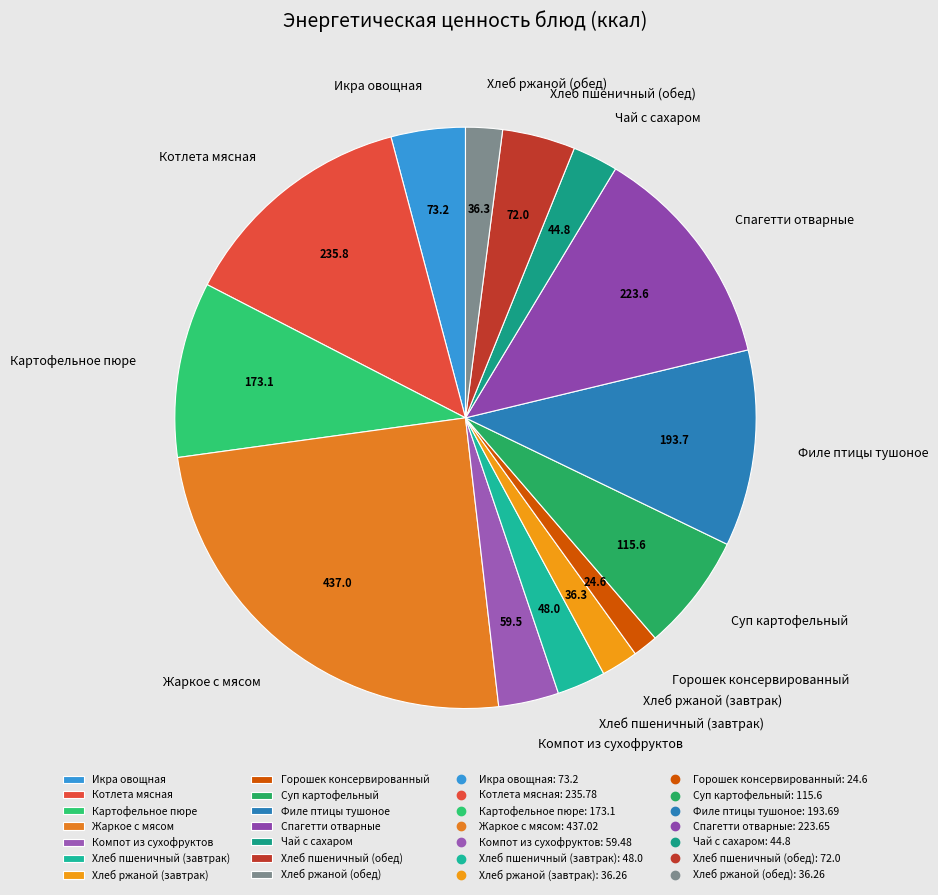

The Хлеб пшеничный (обед) slice represents 10% of the pie. True or false?

False